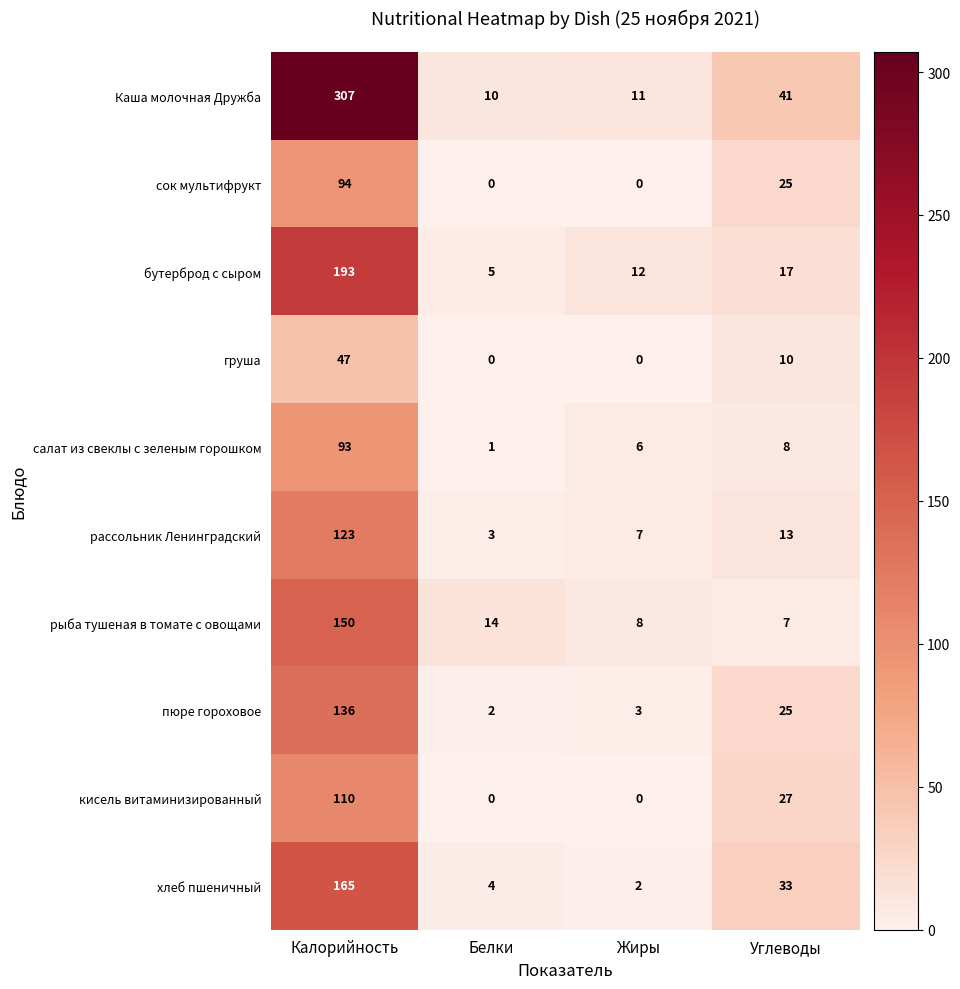

True or false: бутерброд с сыром has a value of 19 at Жиры.

False